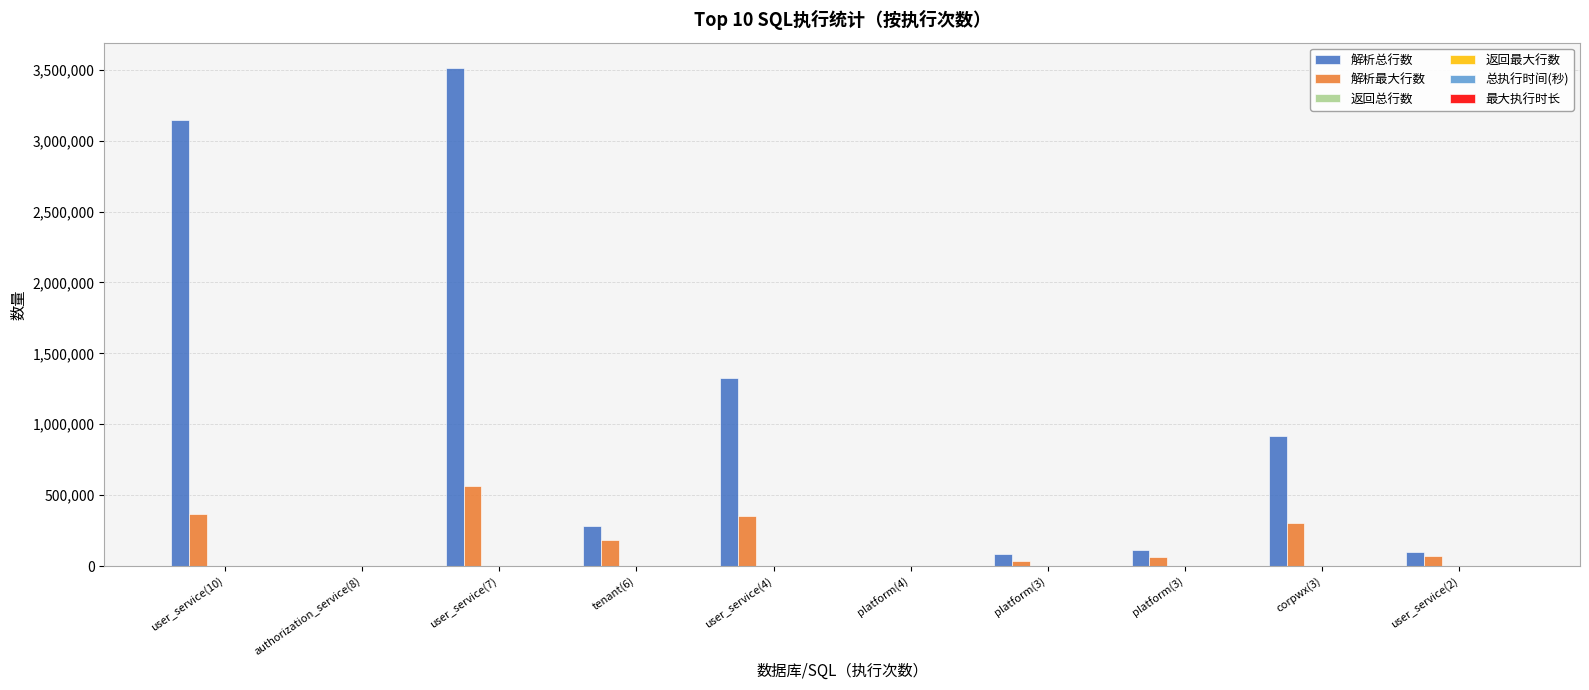

Does the chart contain stacked bars?

No